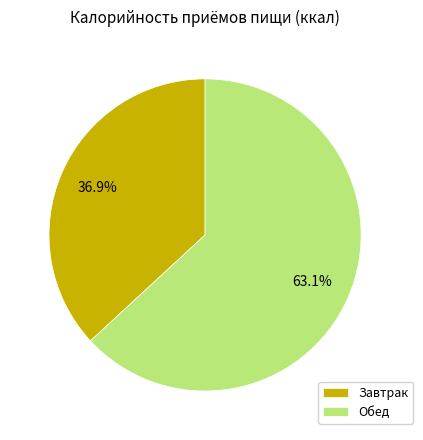

To the nearest percent, what is the average slice percentage?

50%